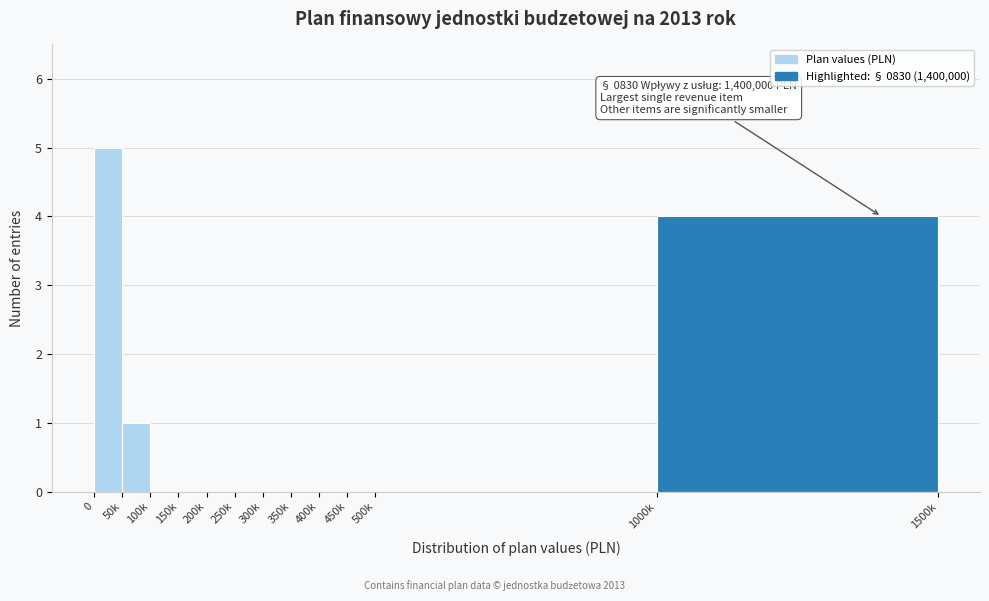

Reading left to right, extract all data points from this chart.

0=5	50k=1	100k=0	150k=0	200k=0	250k=0	300k=0	350k=0	400k=0	450k=0	500k=0	1000k=4